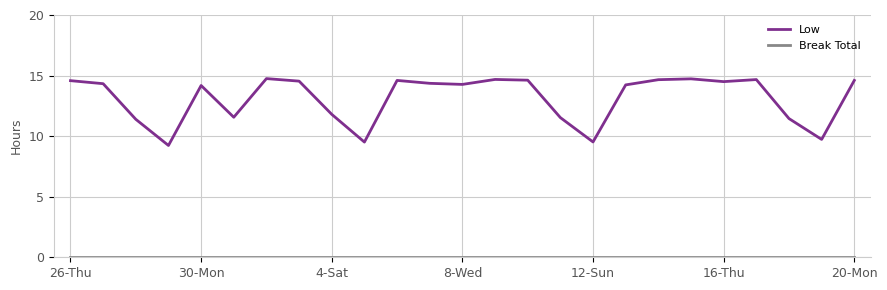

Which series has the widest spread of values?

Low